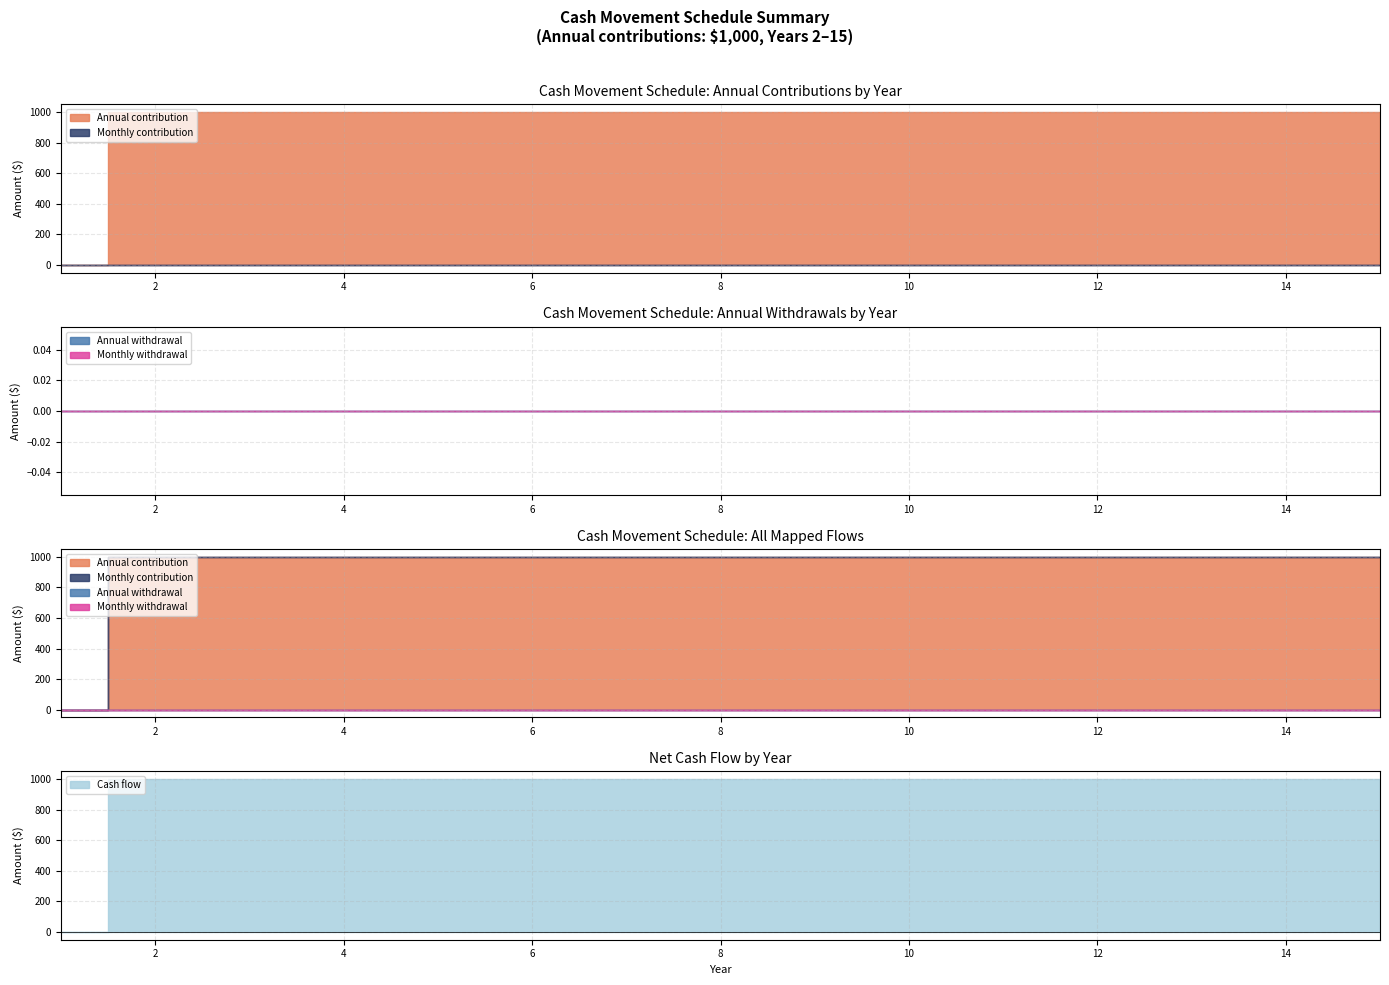

How many categories are shown in the chart?

15